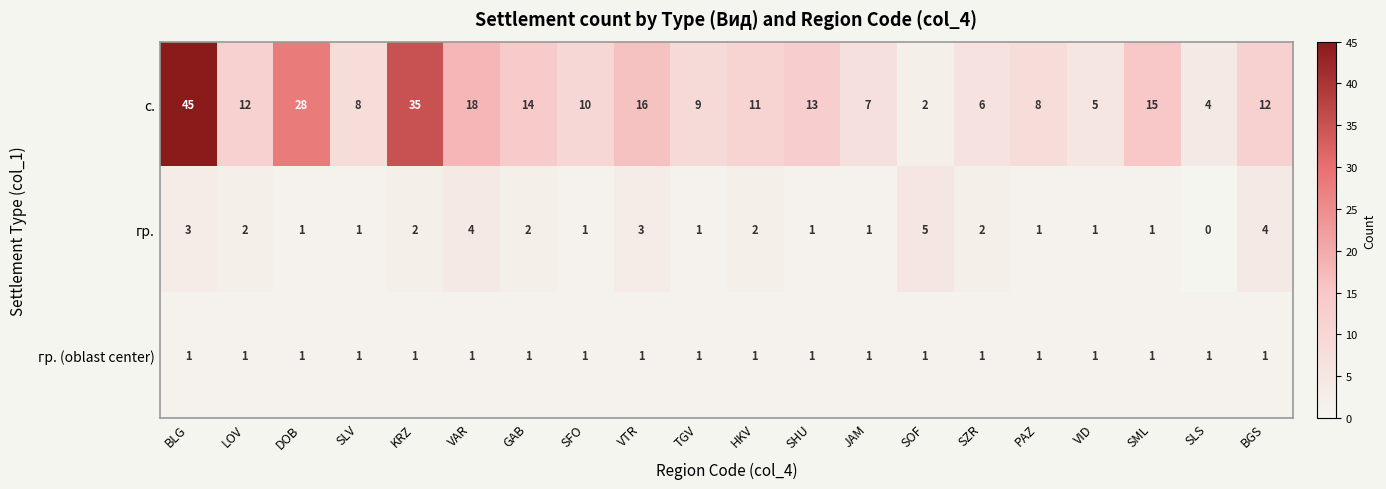

True or false: гр. (oblast center) has a value of 1 at SFO.

True